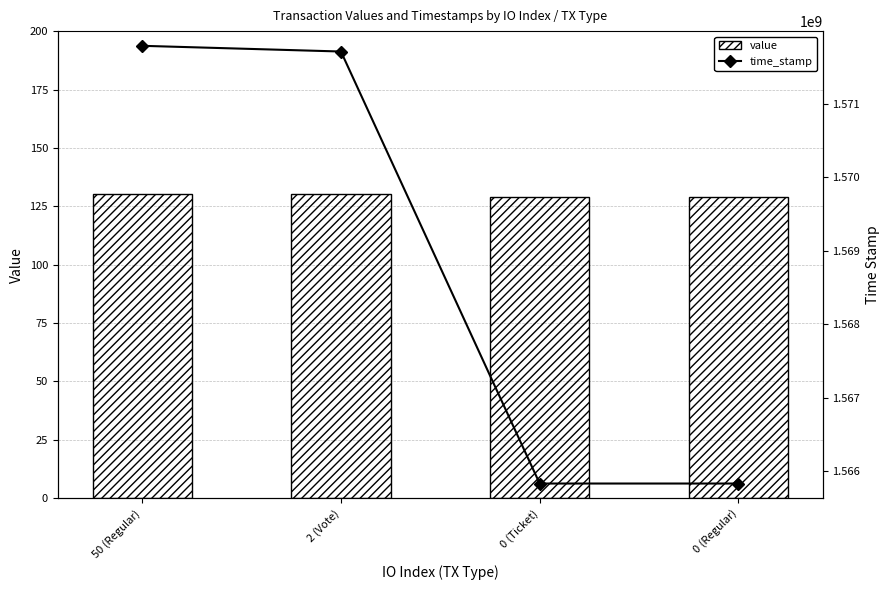

What is the spread (max minus min) of values at 0 (Regular)?

1565831825.9